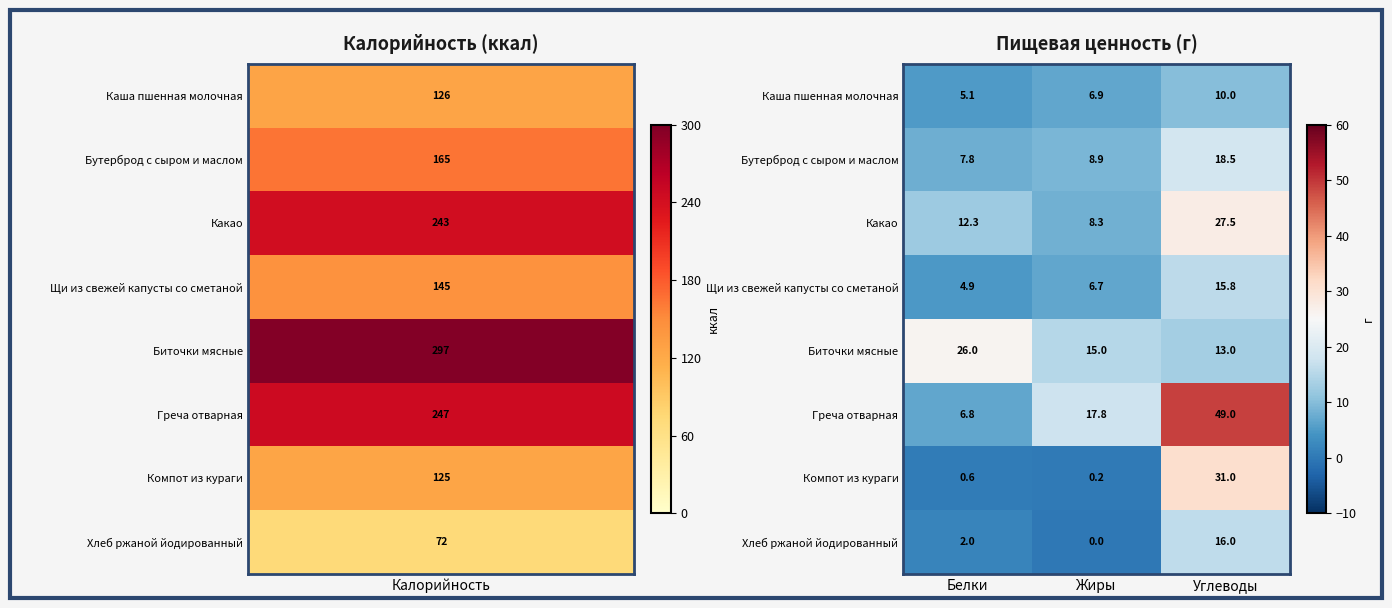

Is it true that Какао equals 12.3 at Углеводы?

False